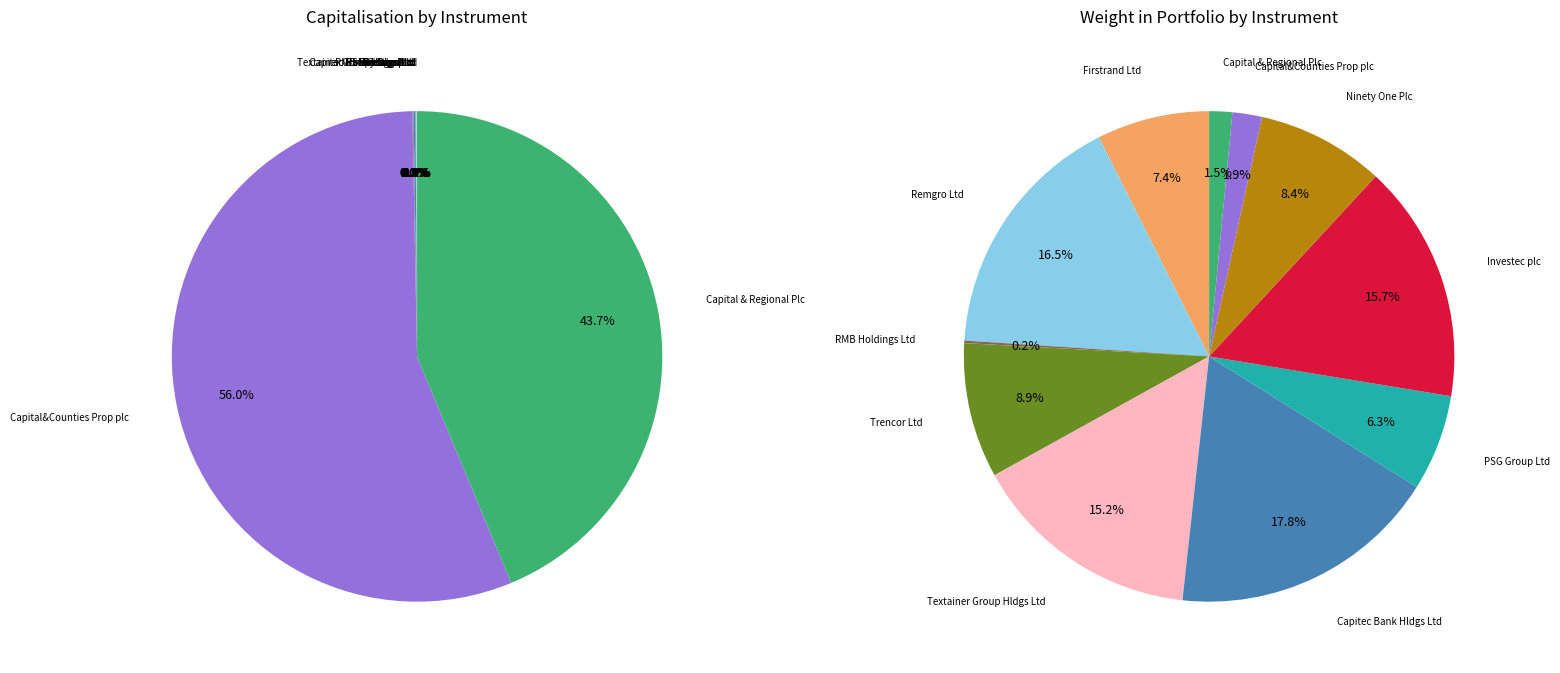

Which category has the smallest portion of the pie?

RMB Holdings Ltd